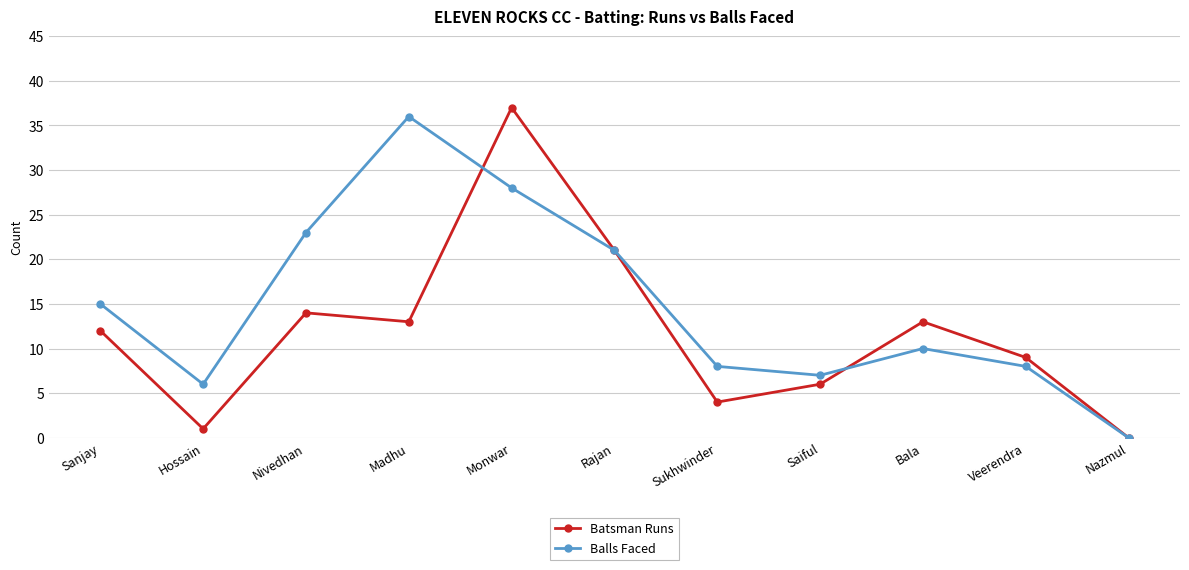

At which label does Batsman Runs reach its peak?

Monwar